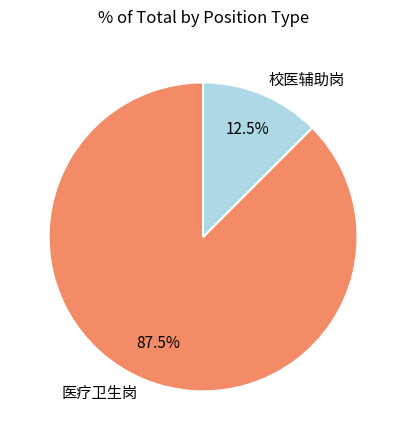

Is there any slice that represents more than half of the pie?

Yes